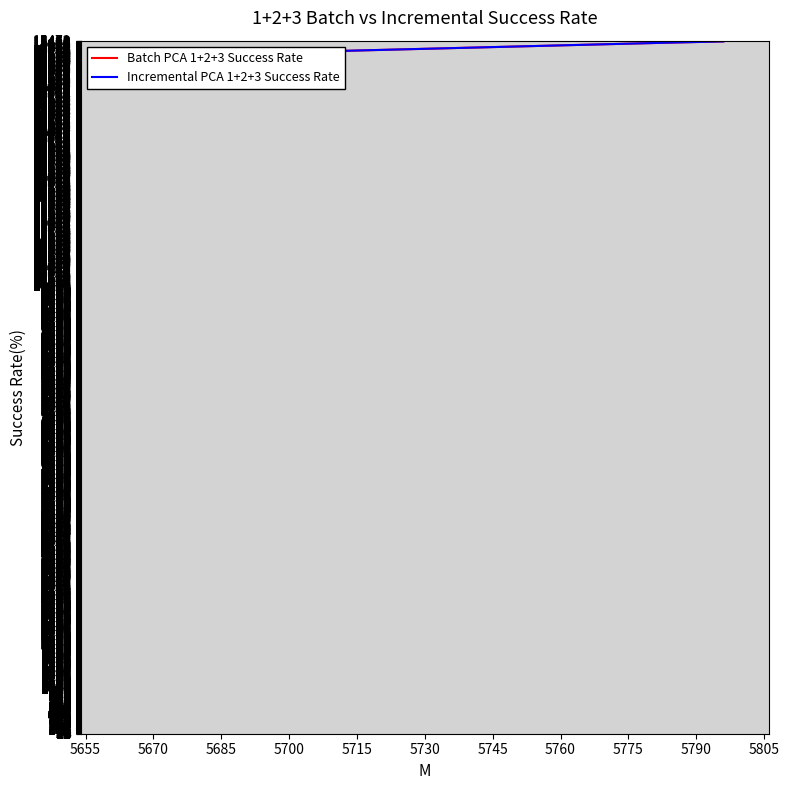

Reading left to right, what are all the values shown in this chart?

Batch PCA 1+2+3 Success Rate: 15128	15207	15429	15459
Incremental PCA 1+2+3 Success Rate: 15128	15207	15429	15459